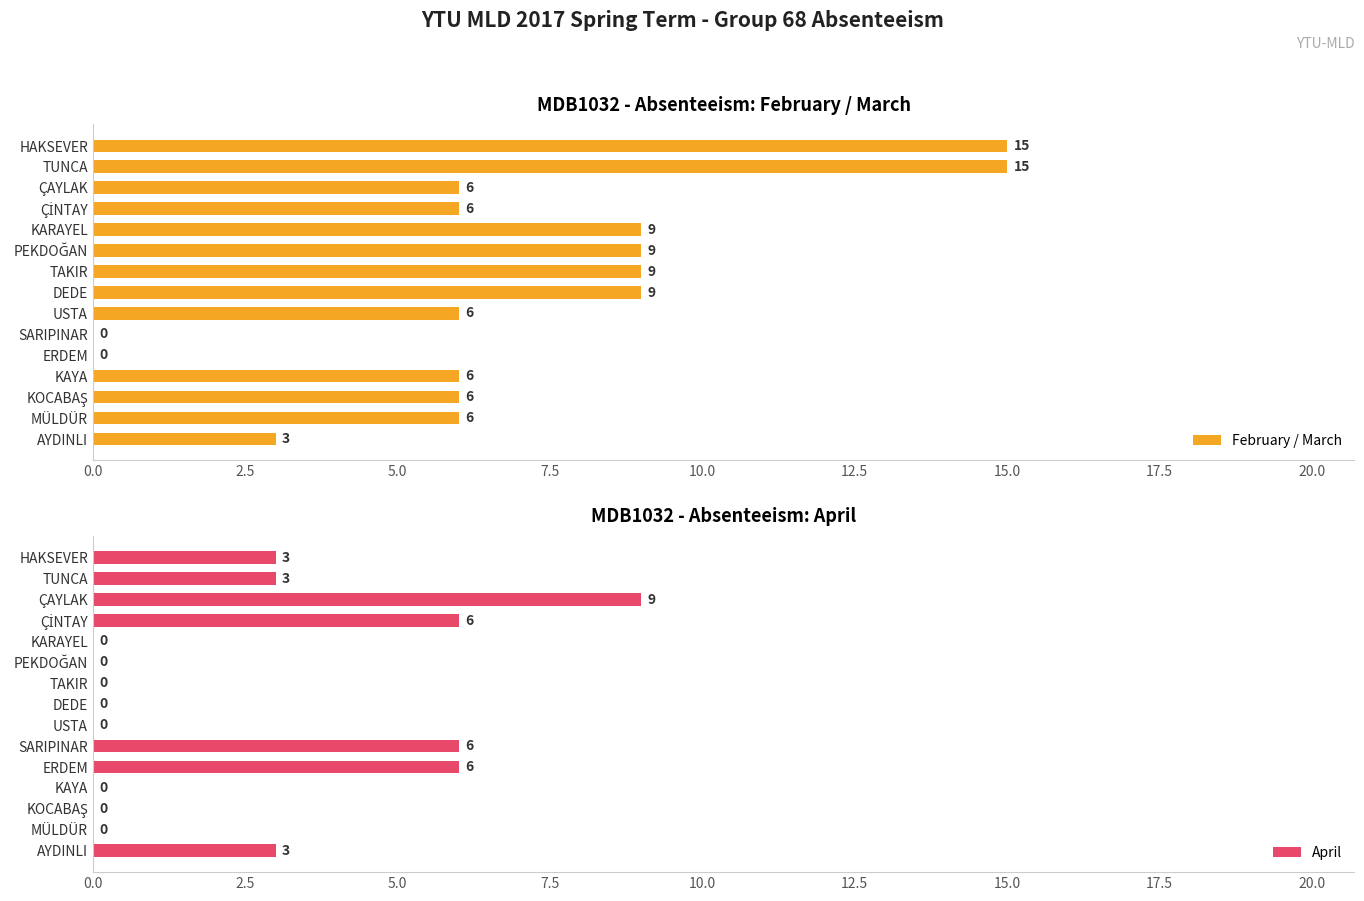

What is the spread (max minus min) of values at 2.5?

12